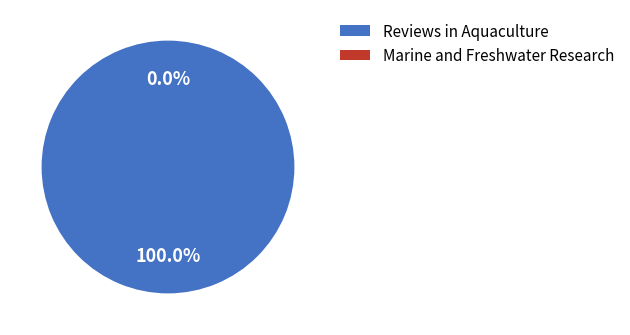

Rank the categories by value from lowest to highest.

Marine and Freshwater Research, Reviews in Aquaculture